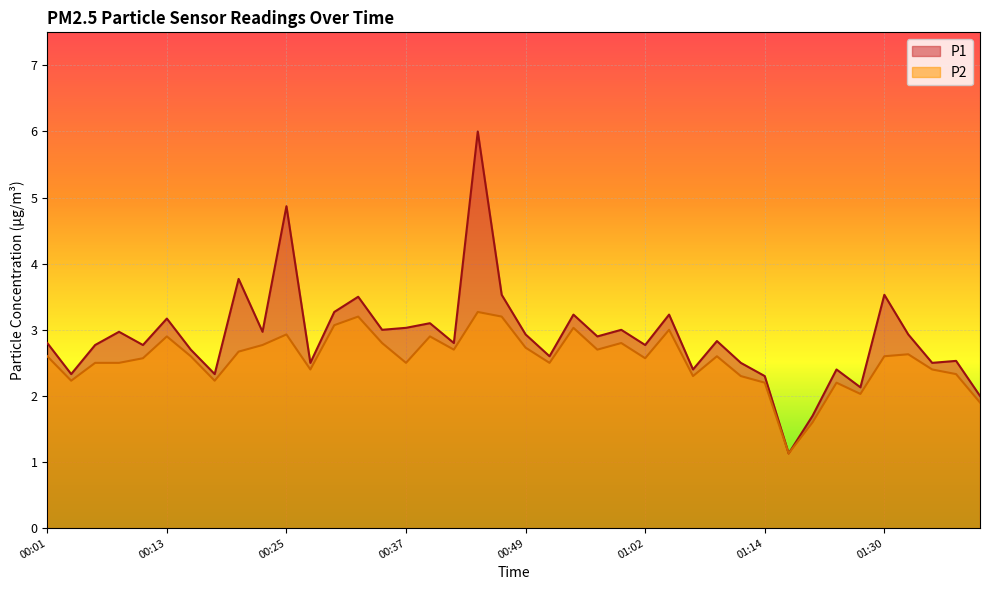

What is the spread (max minus min) of values at 01:33?

0.3